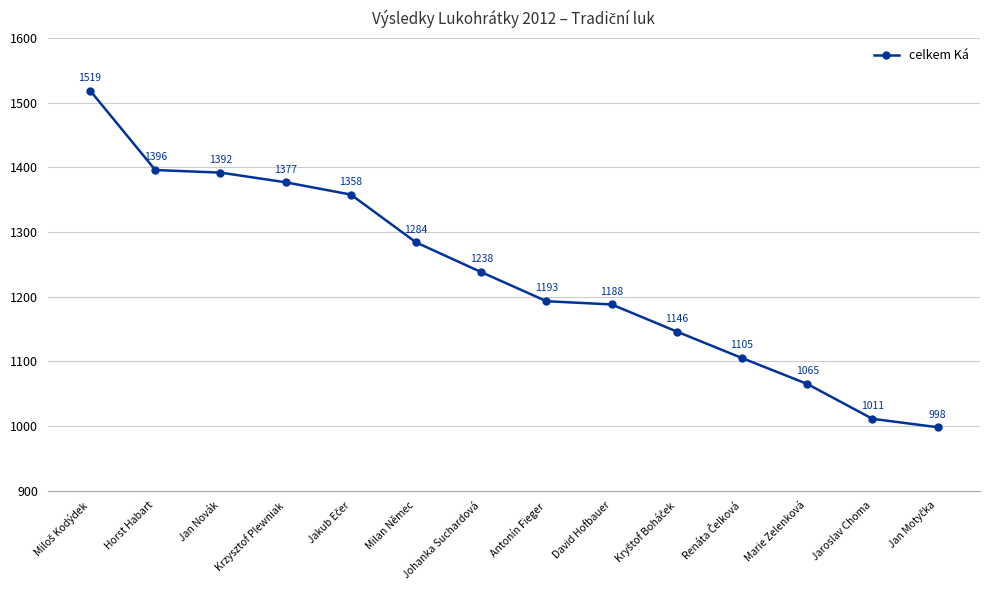

Approximately how many times larger is the value at Antonín Fieger compared to Horst Habart?

0.9